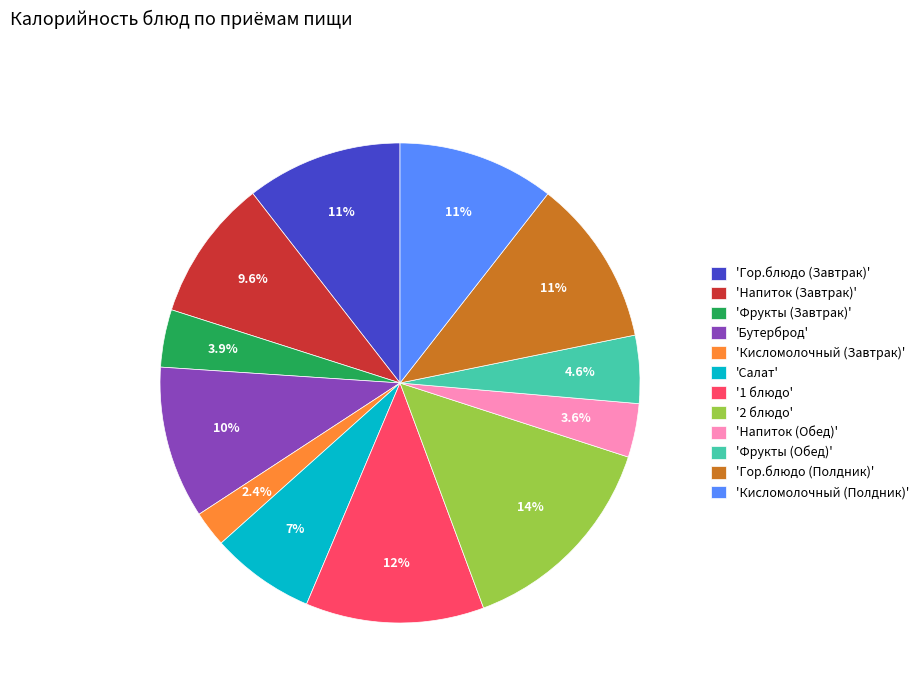

To the nearest percent, what is the average slice percentage?

8%